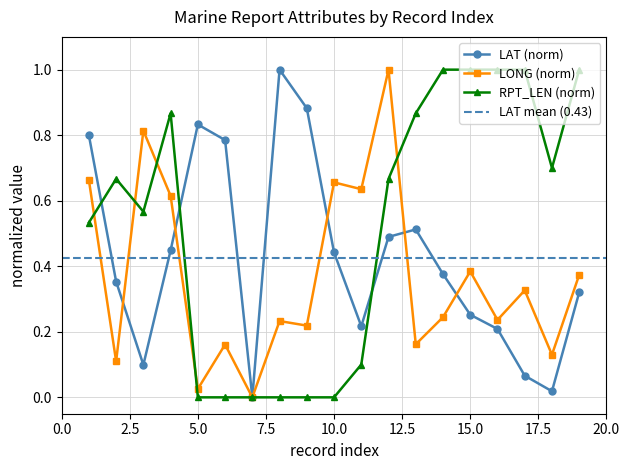

What is the spread (max minus min) of values at 14?

0.8